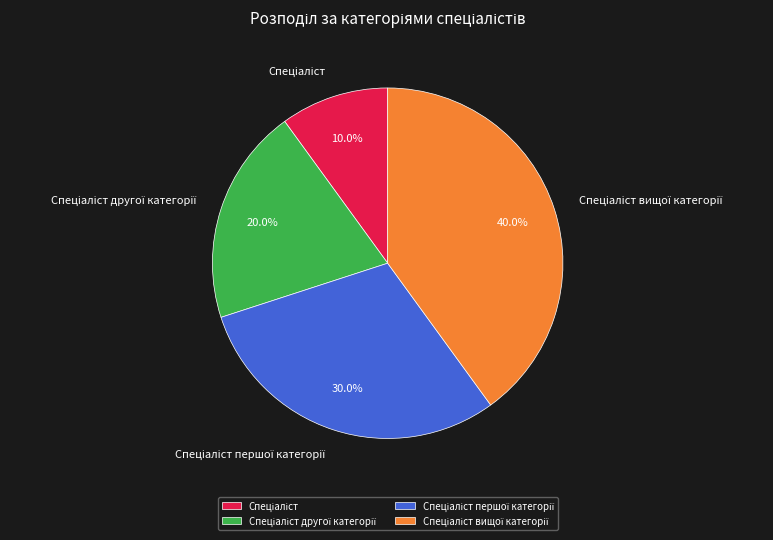

Is there any slice that represents more than half of the pie?

No